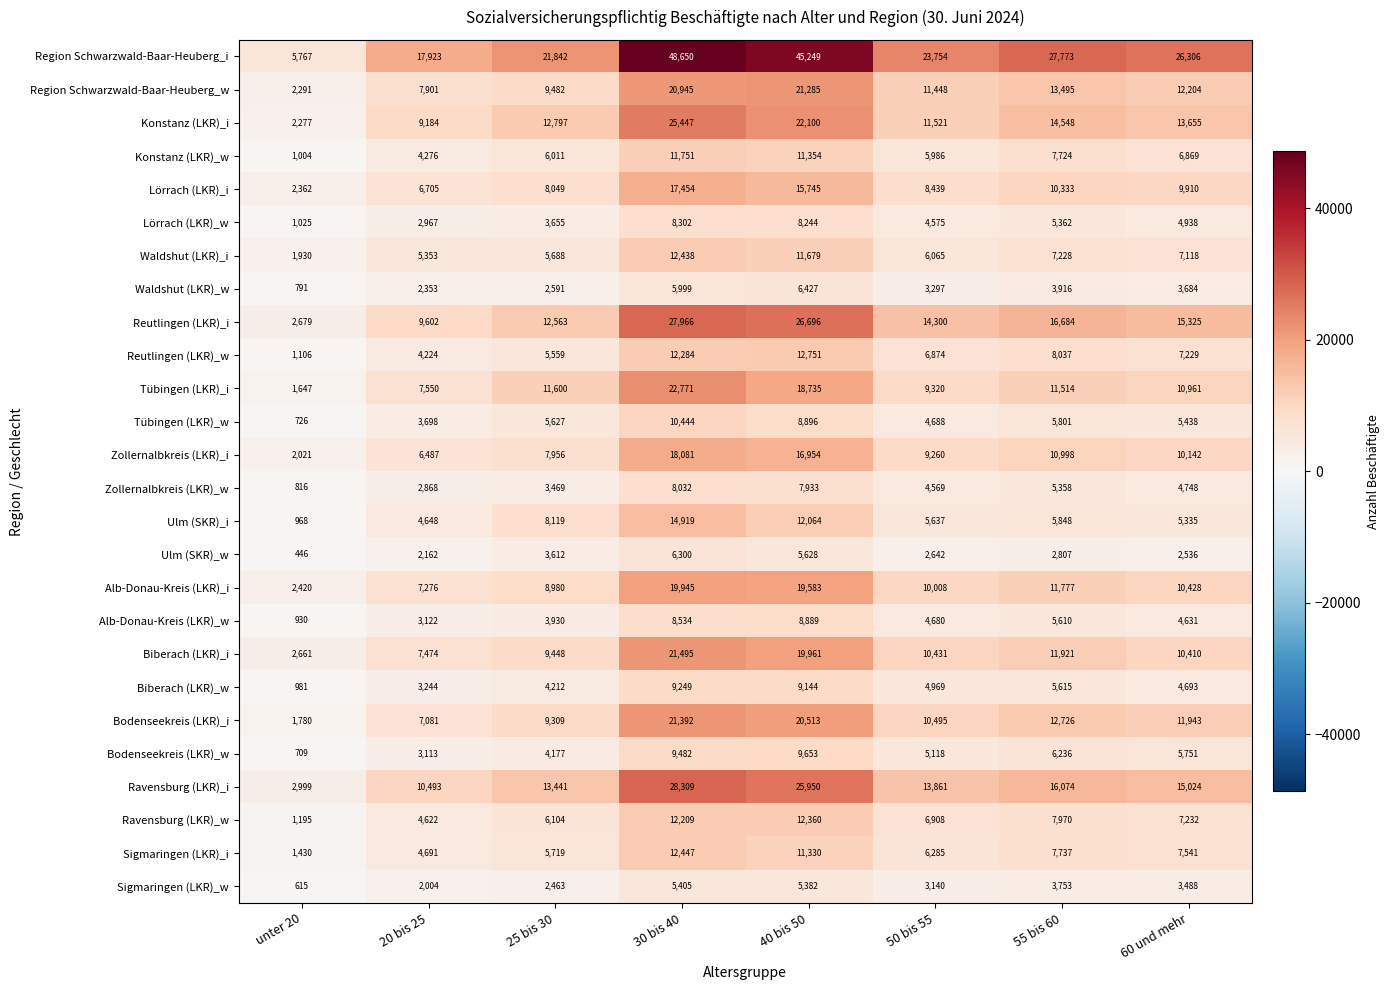

What is the difference between the highest and lowest values at unter 20?

5321